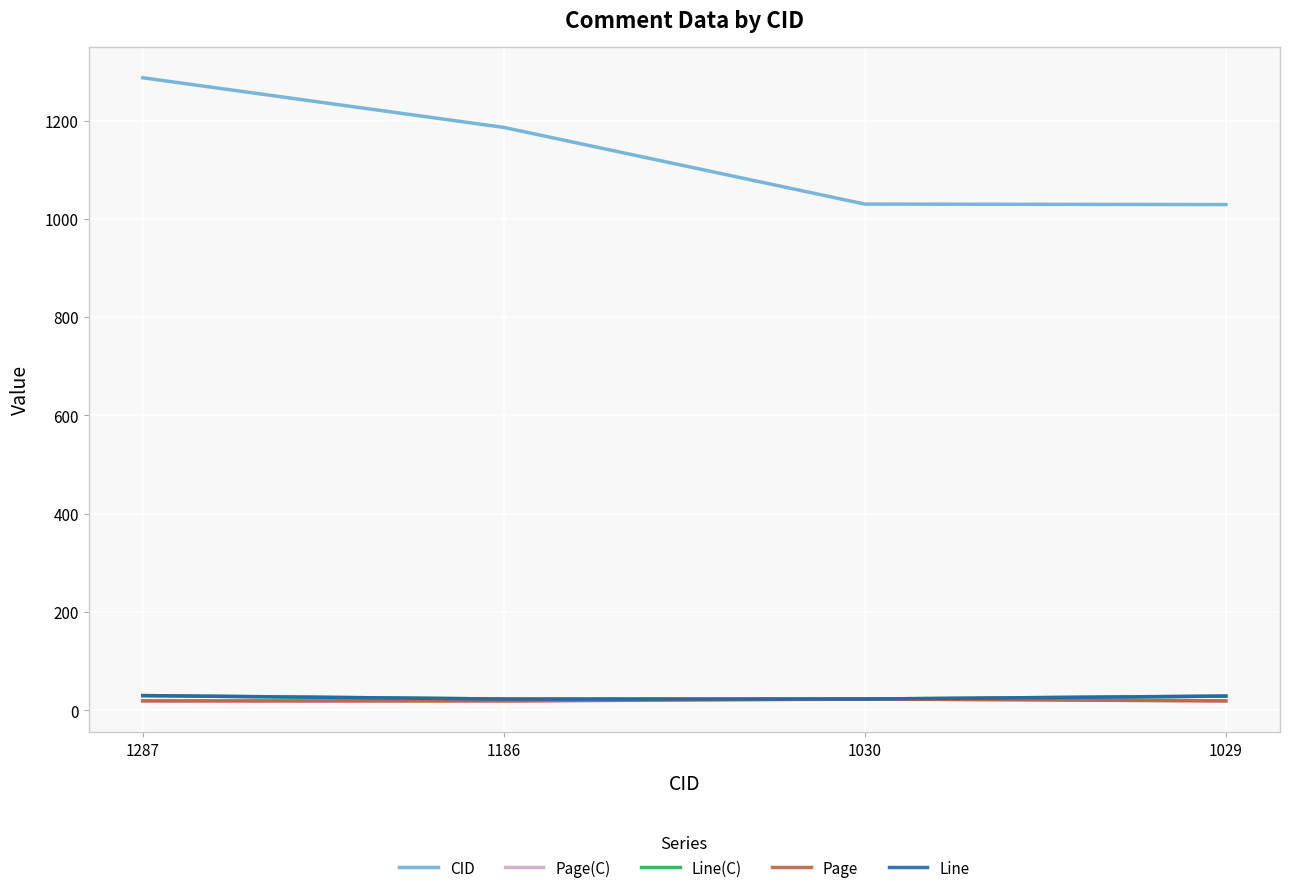

Reading right to left, transcribe all the data shown in this chart.

CID: 1029.0	1030.0	1186.0	1287.0
Page(C): 19.0	23.0	19.0	19.0
Line(C): 29.0	23.0	23.0	30.0
Page: 19.3	23.2	19.2	19.3
Line: 29.0	23.0	23.0	30.0